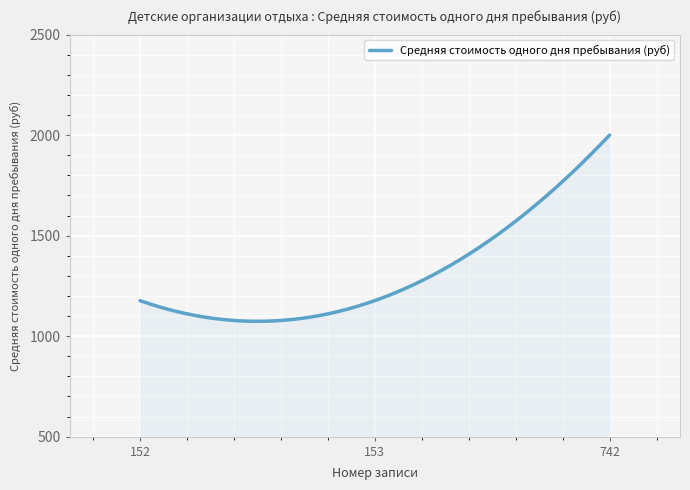

What is the maximum value shown in the chart?

2000.0